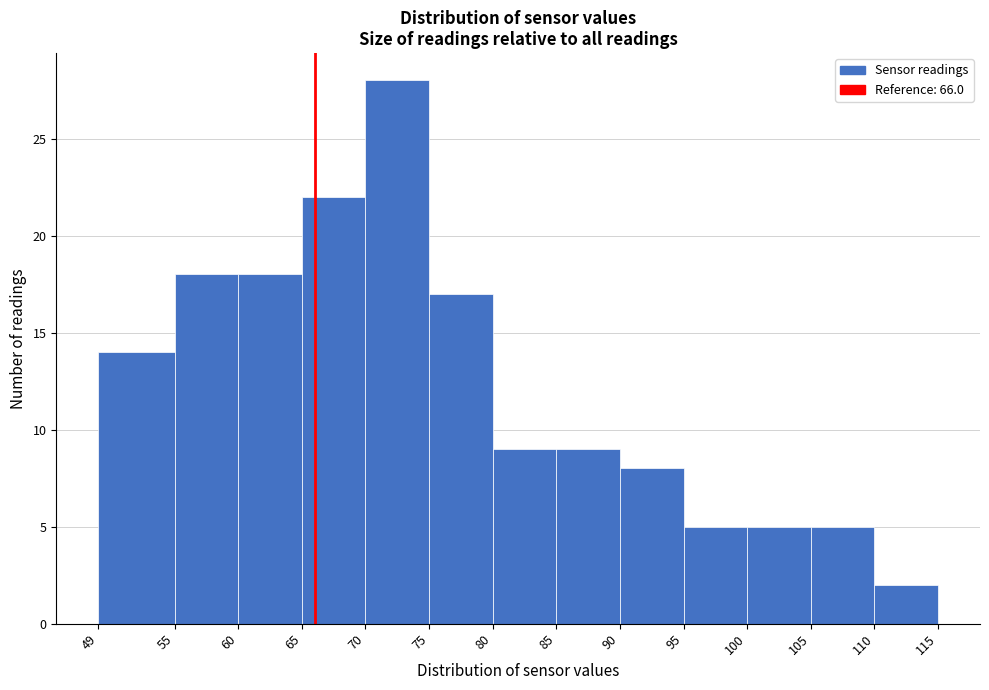

Reading left to right, transcribe this chart: for each bar, give the range it covers on the x-axis and its height. The values are not printed on the chart, so give them approximately, as read against the axis.

49 to 55: 14
55 to 60: 18
60 to 65: 18
65 to 70: 22
70 to 75: 28
75 to 80: 17
80 to 85: 9
85 to 90: 9
90 to 95: 8
95 to 100: 5
100 to 105: 5
105 to 110: 5
110 to 115: 2